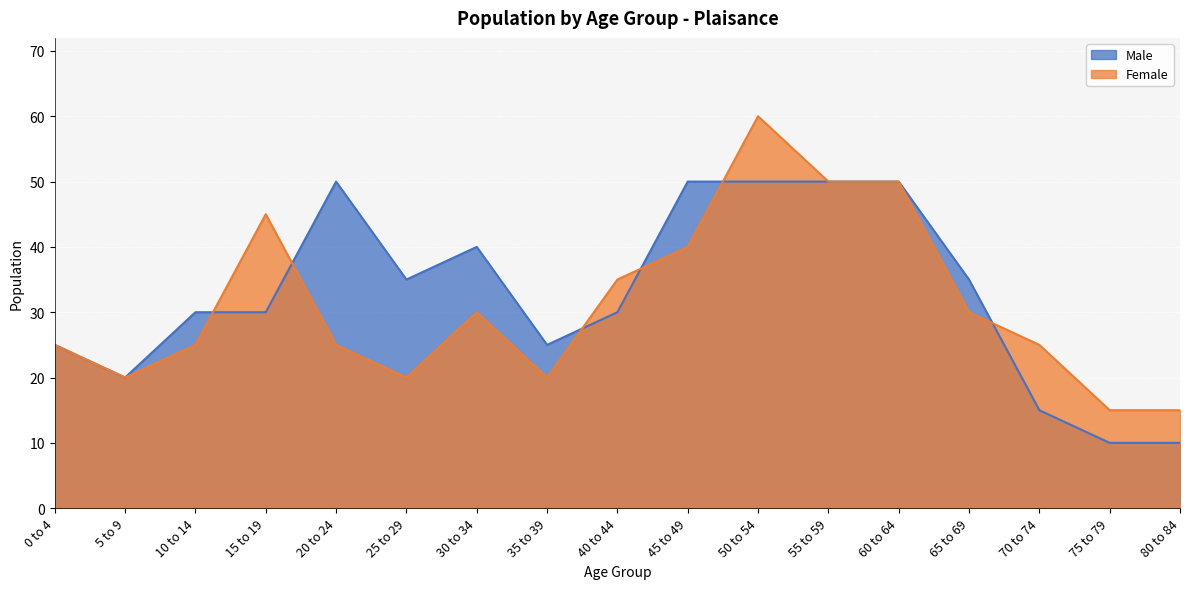

What position from the right is 55 to 59?

6